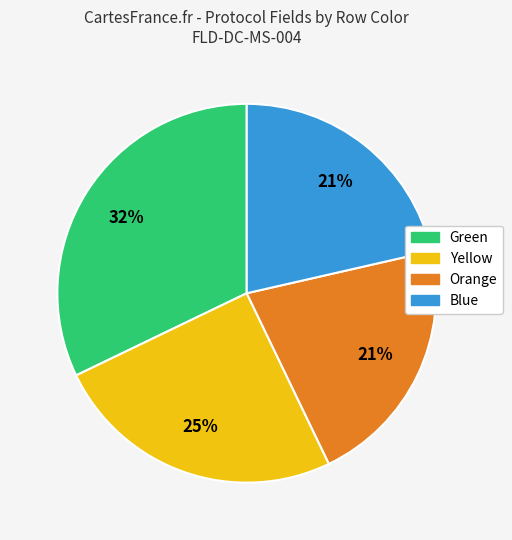

The Green slice represents 25% of the pie. True or false?

False